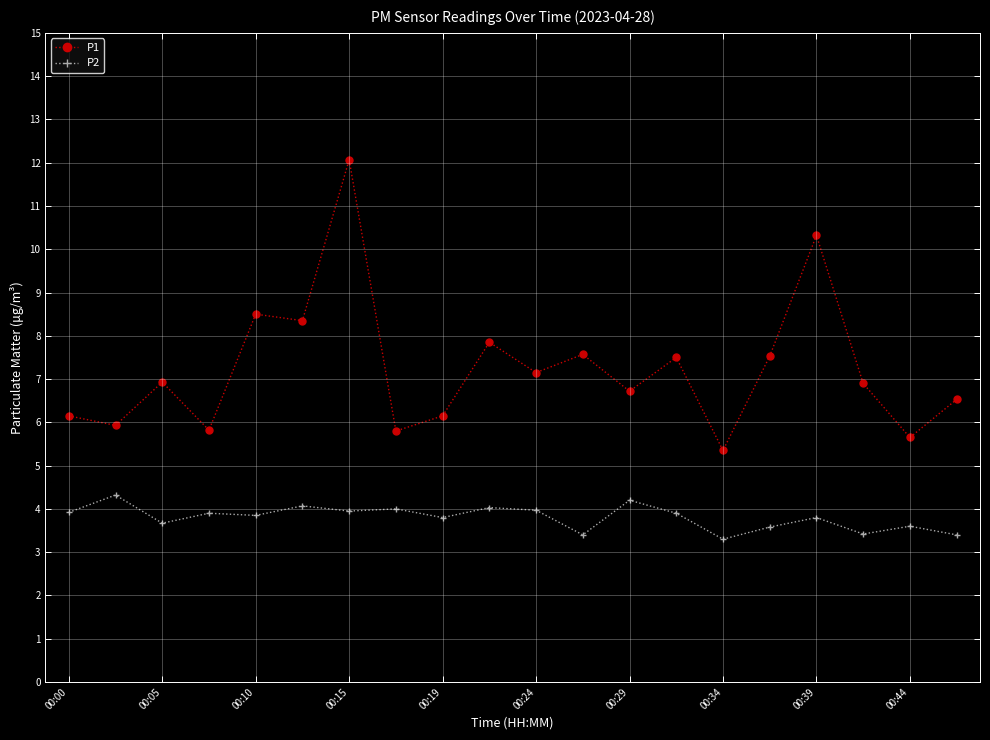

True or false: P2 and P1 intersect in this chart.

False